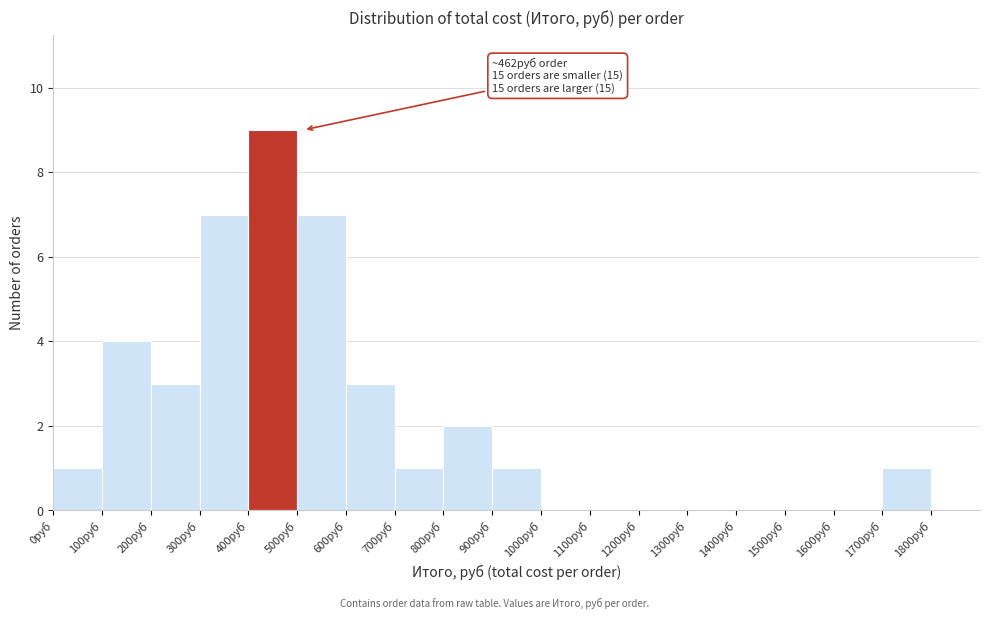

Which range on the x-axis has the tallest bar?

400 to 500